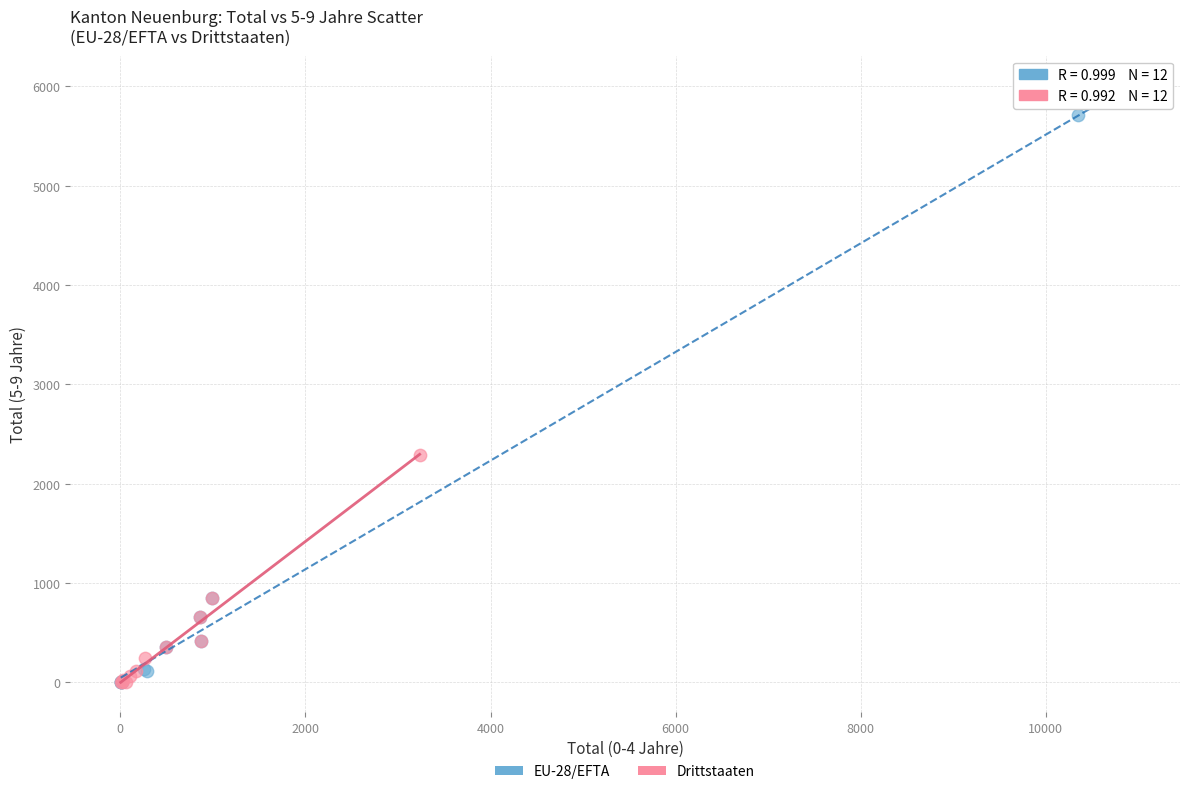

Which series has the widest spread of Y values?

EU-28/EFTA